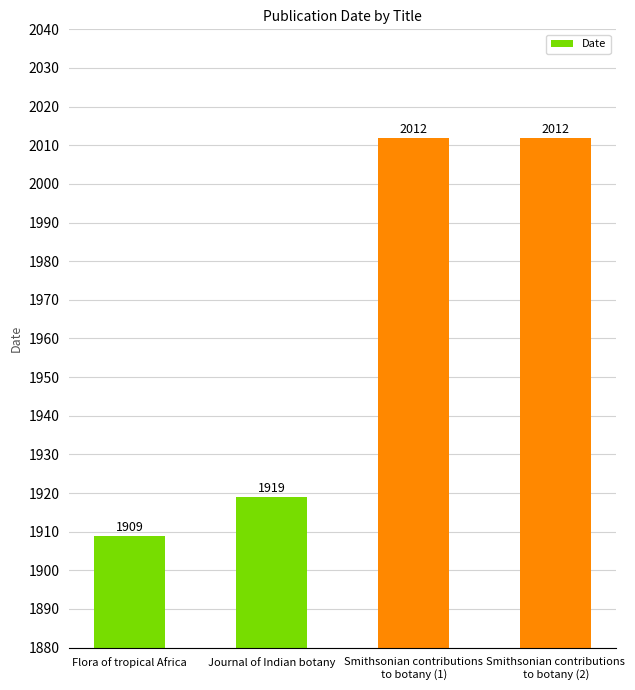

True or false: the data shows 2711 at Journal of Indian botany.

False